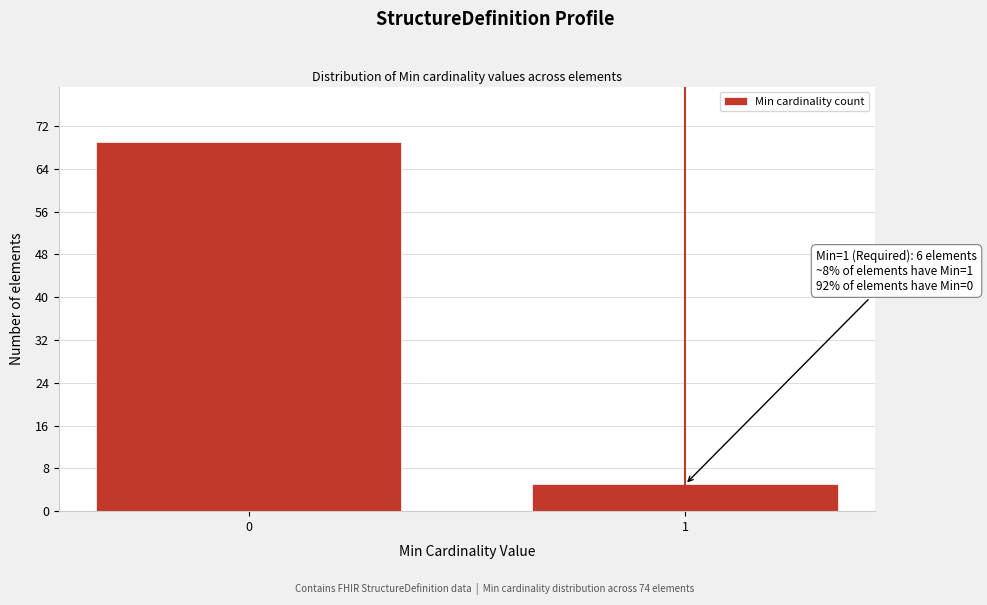

Reading left to right, list all the values displayed in this chart.

0=69	1=5